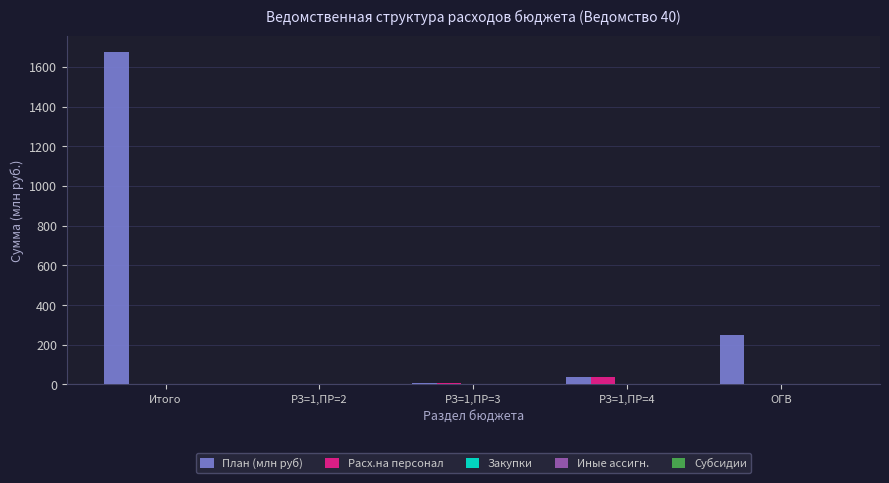

What is the sum of all Расх.на персонал values?

44.9